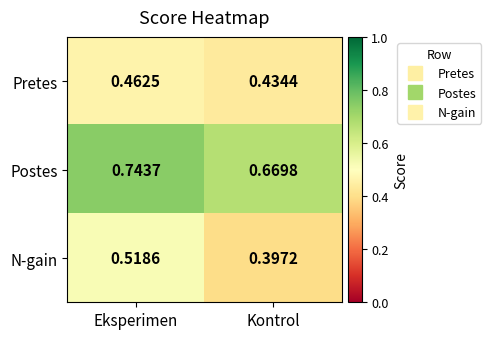

Between Eksperimen and Kontrol, which series saw the biggest shift?

N-gain